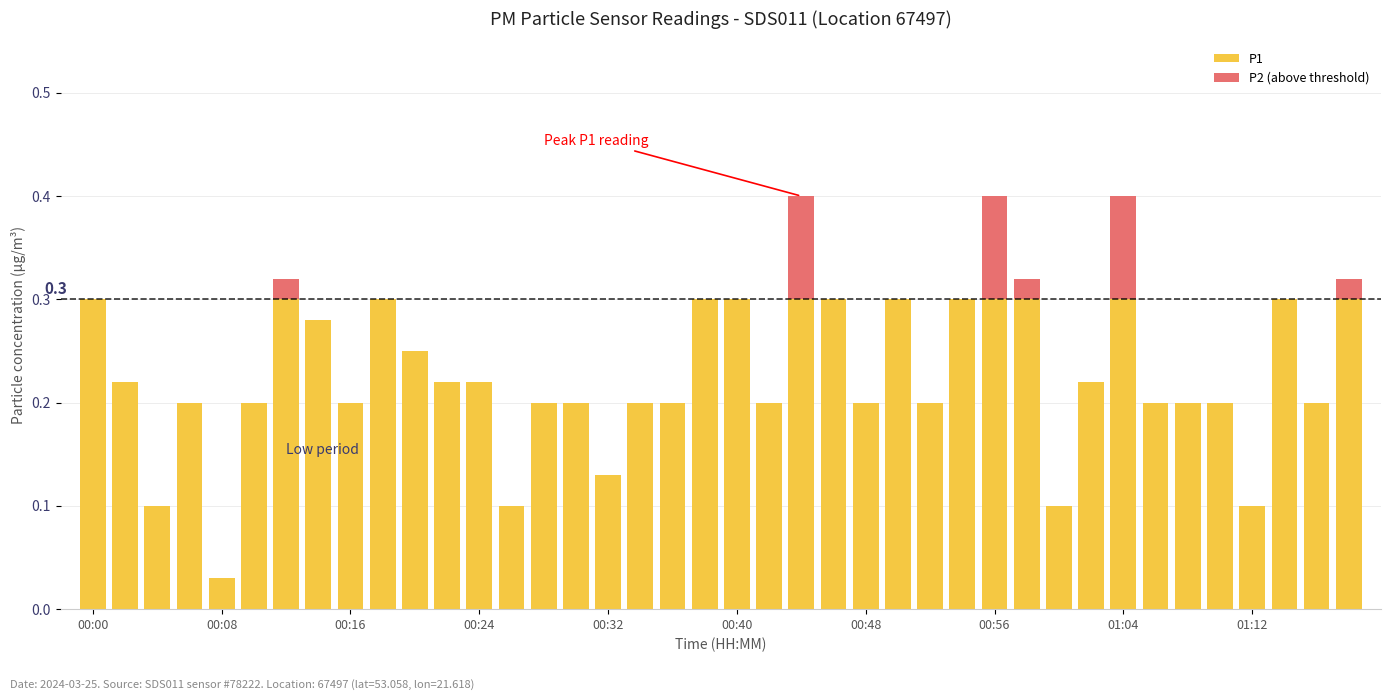

Rank the series at 01:04 from lowest to highest value.

P1, P2